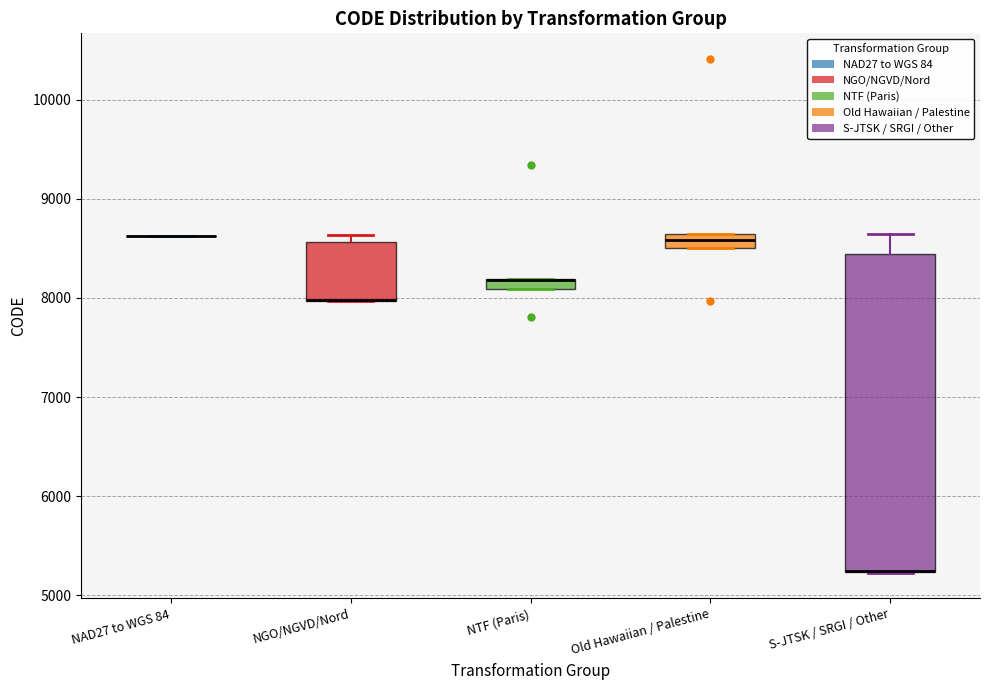

Where is the lower edge of the box for NGO/NGVD/Nord on the y-axis? The values are not printed on the chart, so give them approximately, as read against the axis.

8000